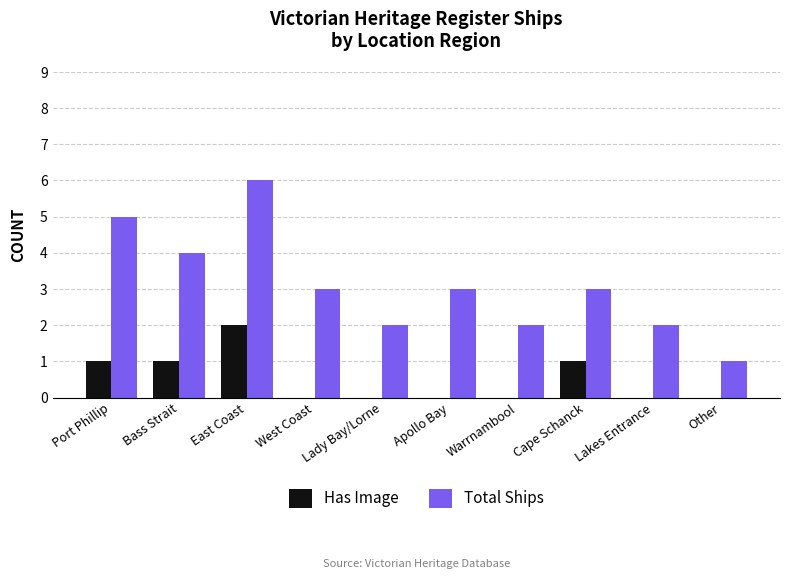

What is the total value across all series at Lady Bay/Lorne?

2